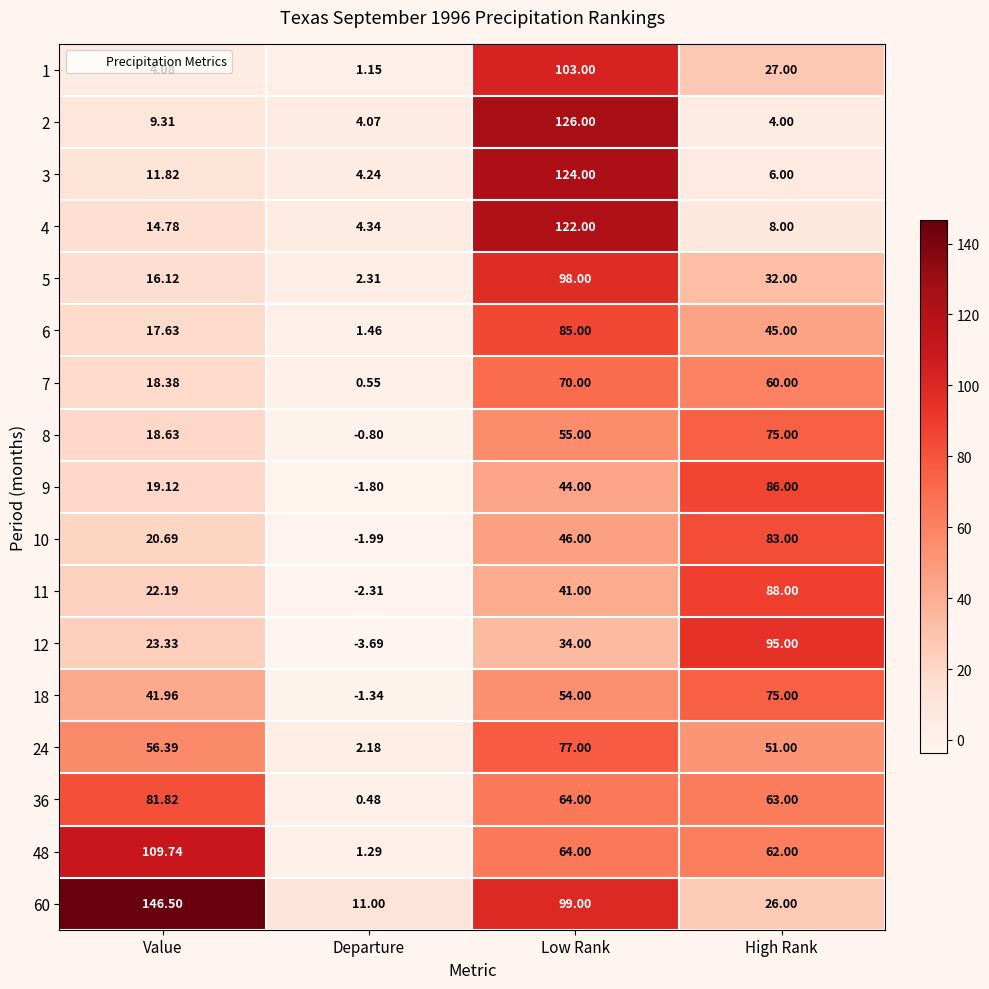

At which label does 1 first exceed 27?

Low Rank